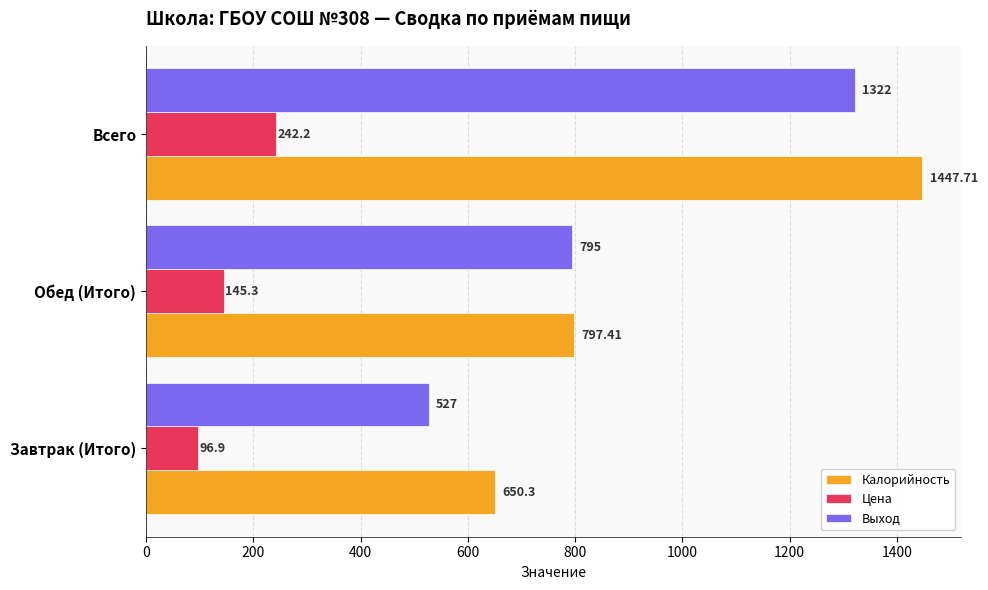

Which series has the largest total across all categories?

Калорийность